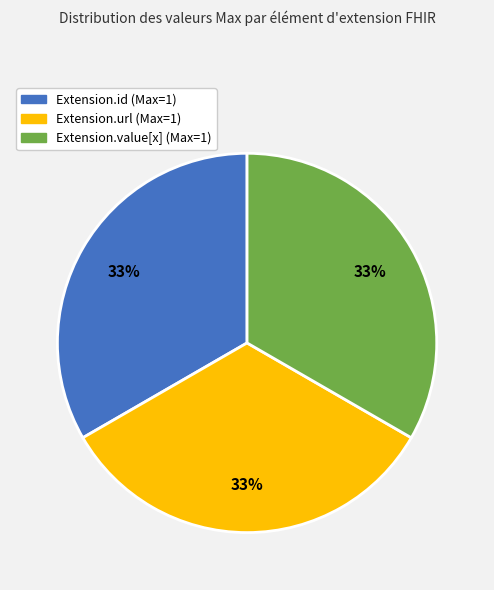

To the nearest percent, what is the average slice percentage?

33%